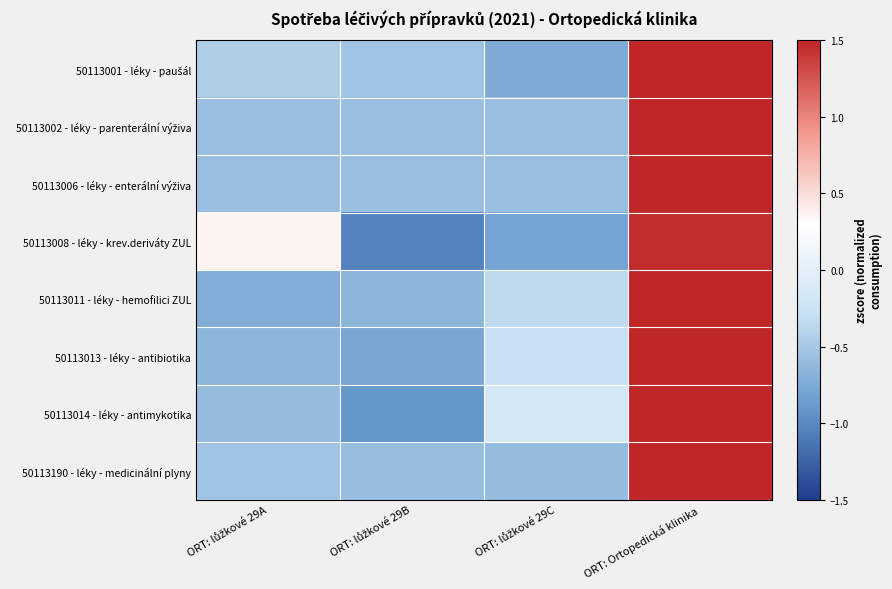

Between ORT: Ortopedická klinika and ORT: lůžkové 29C, which is larger?

ORT: Ortopedická klinika